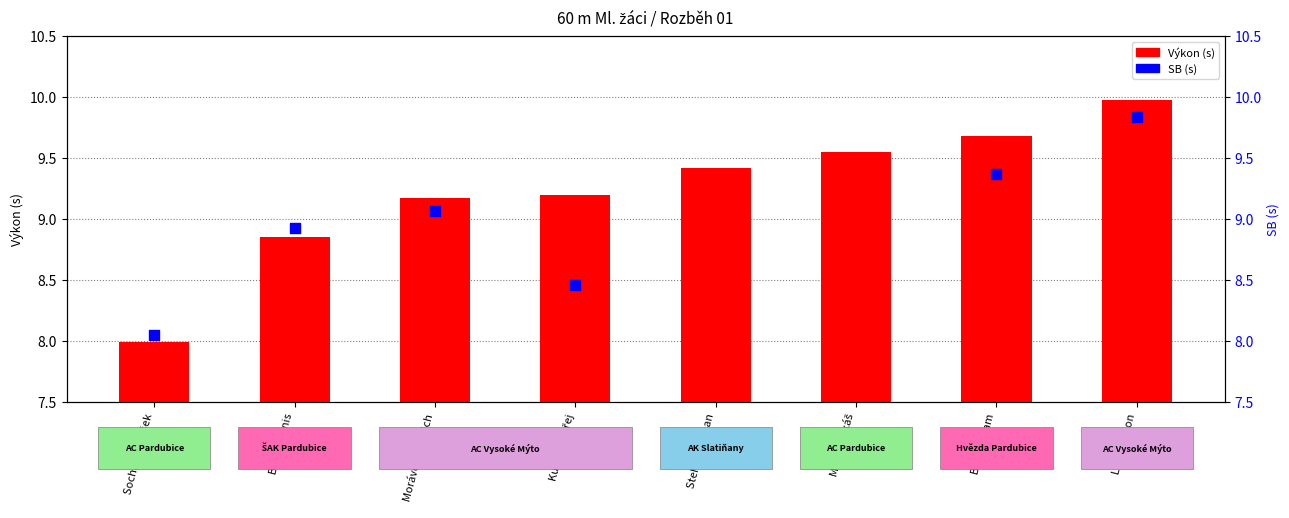

Which series has the largest total across all categories?

Výkon